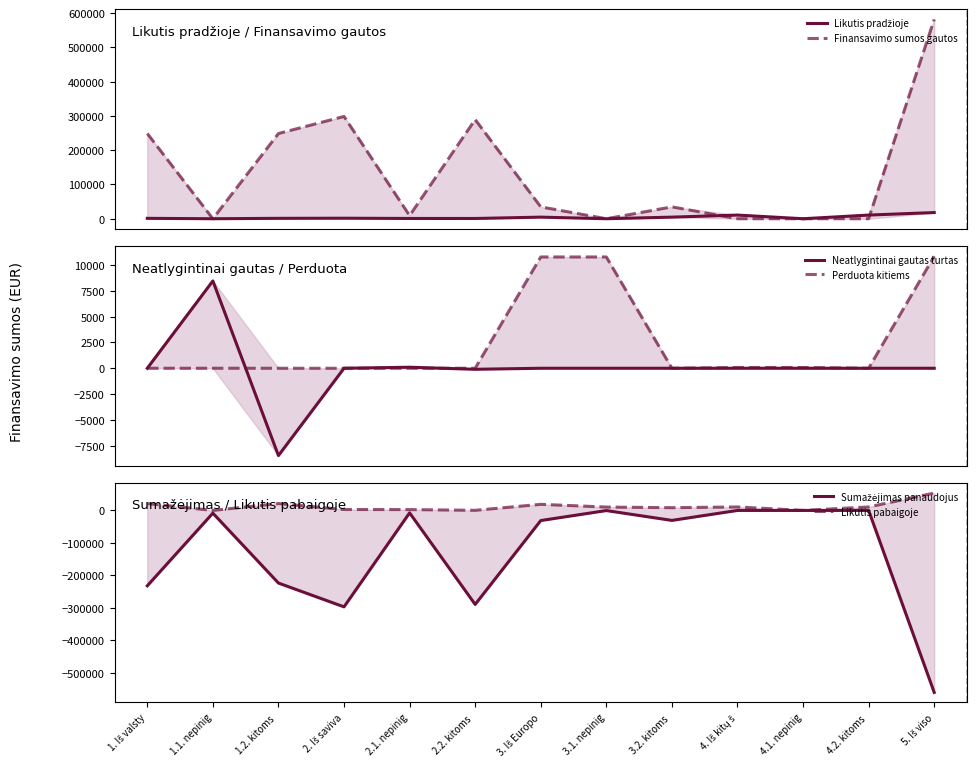

How many lines are shown in the chart?

6